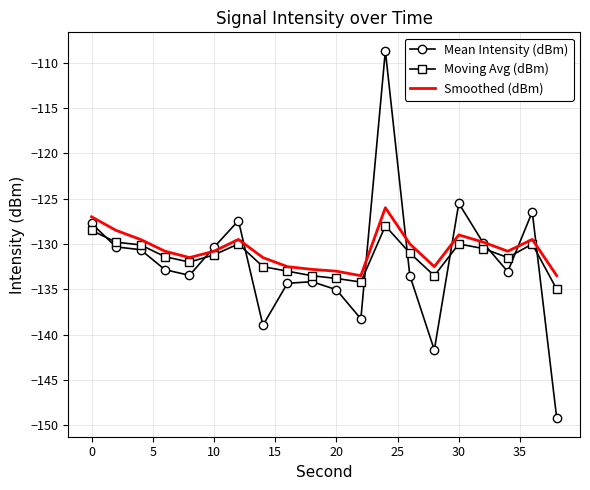

What is the minimum value shown in the chart?

-149.2